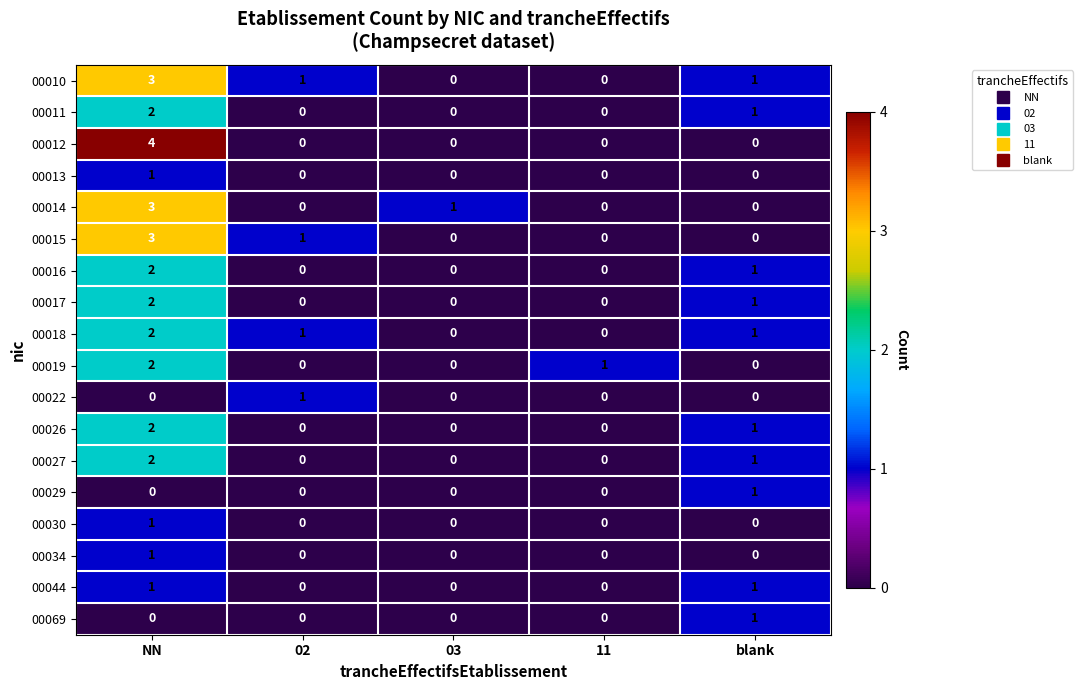

What is the sum of all 00019 values?

3